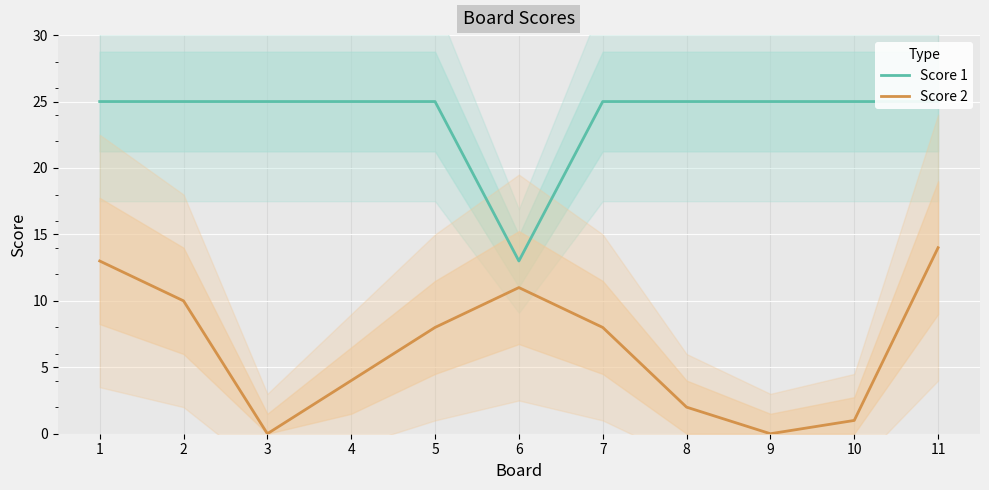

How many values in Score 2 are above zero?

9